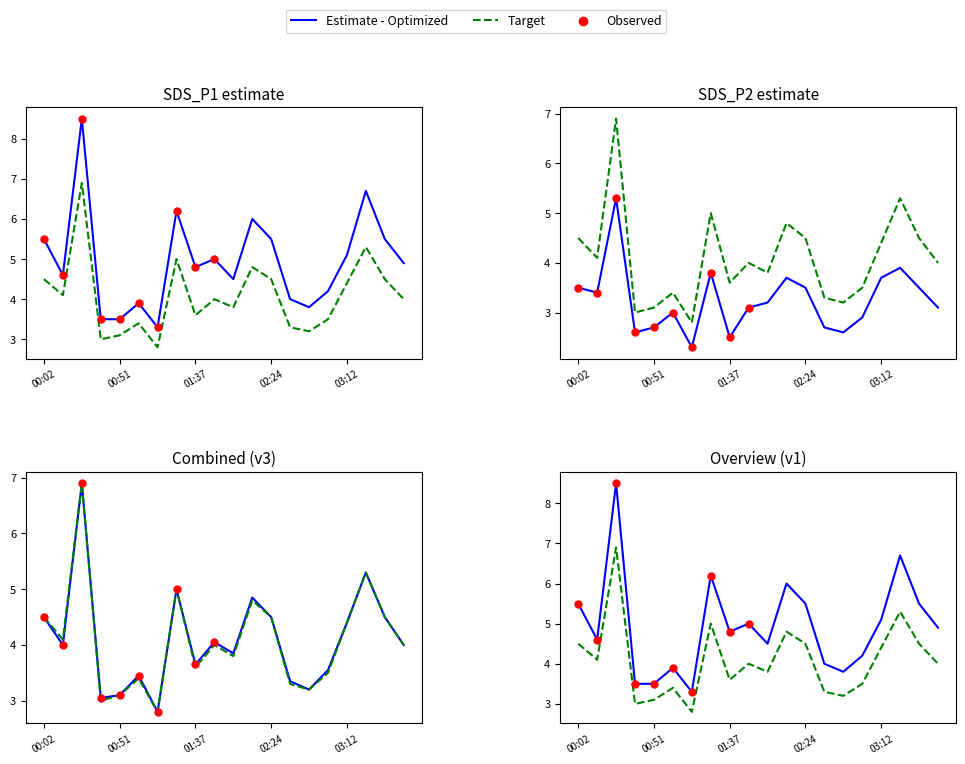

Which series contains the lowest Y value?

SDS_P2